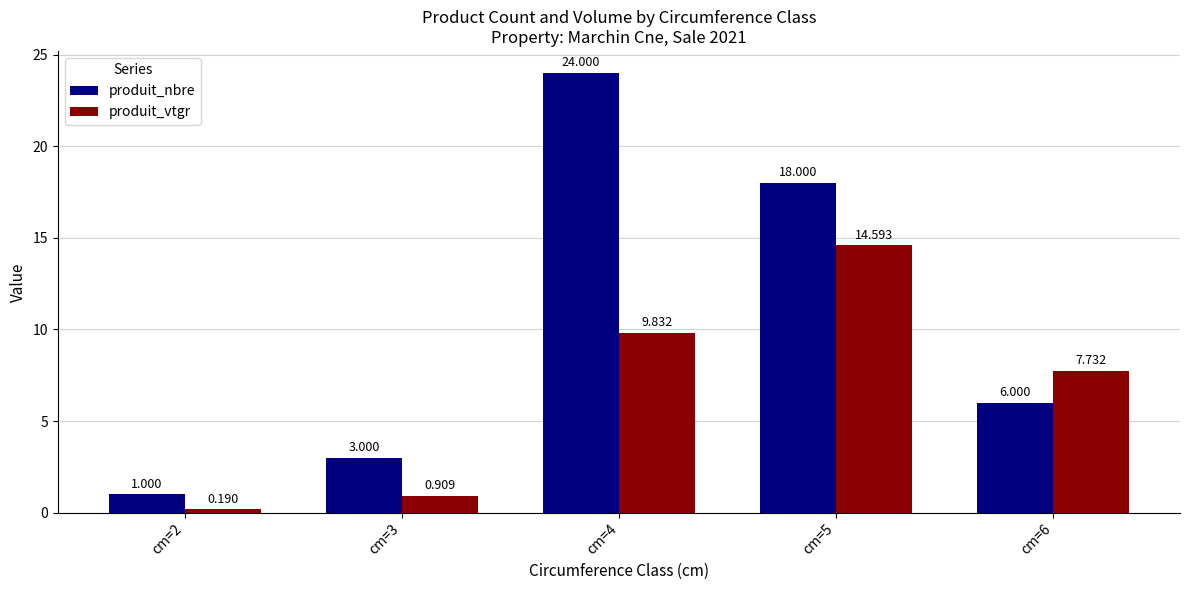

At how many categories does at least one series exceed 9?

2